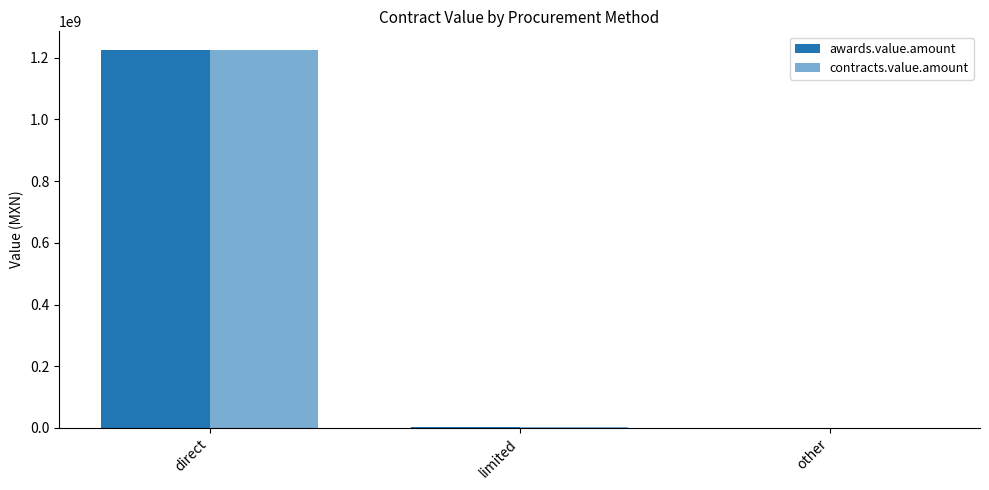

Which series has the widest spread of values?

awards.value.amount